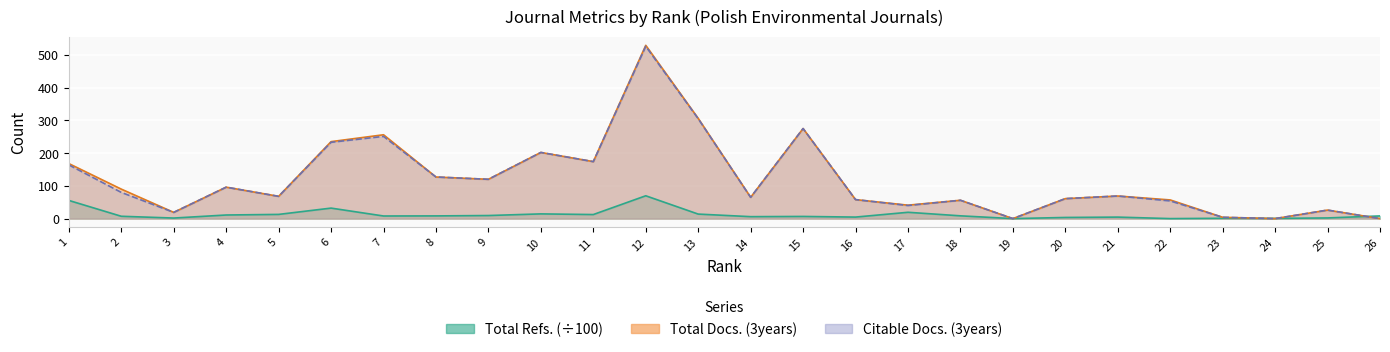

What is the sum of the Total Refs. values at 15 and 3?

8.3